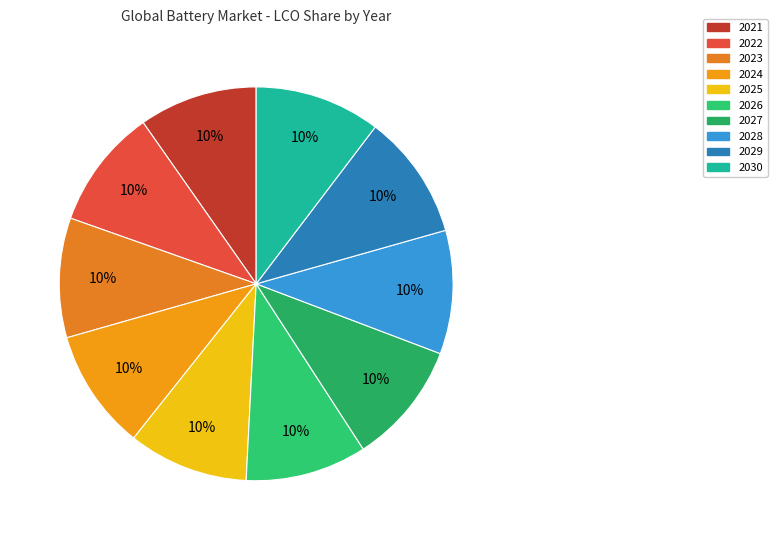

How many segments does this pie chart have?

10